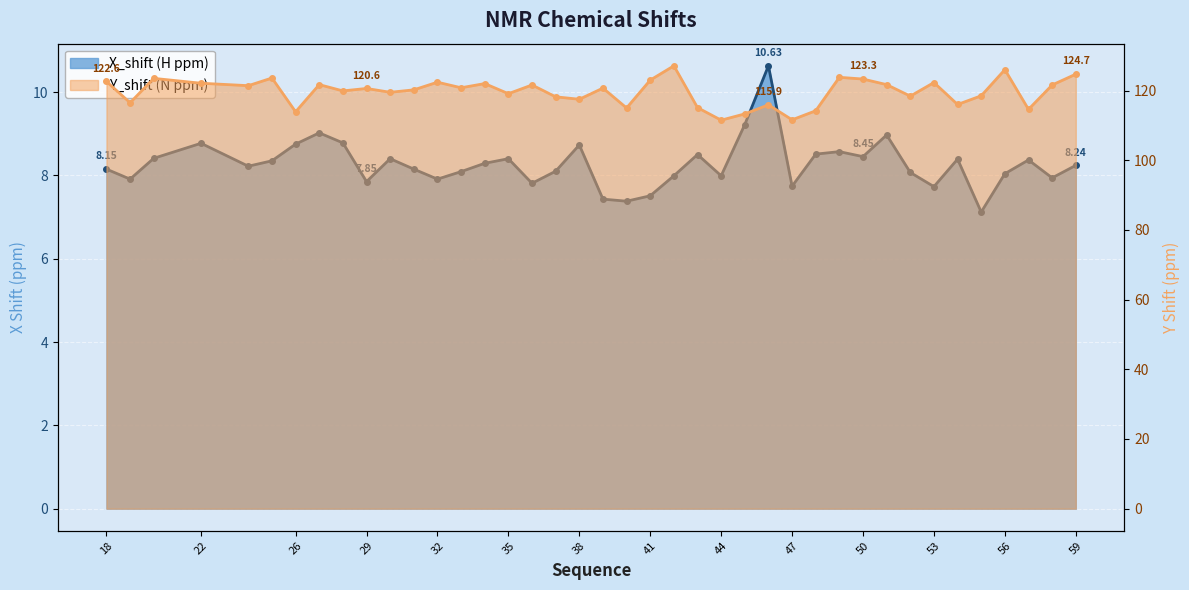

What is the highest value of the Y_shift series?

127.1